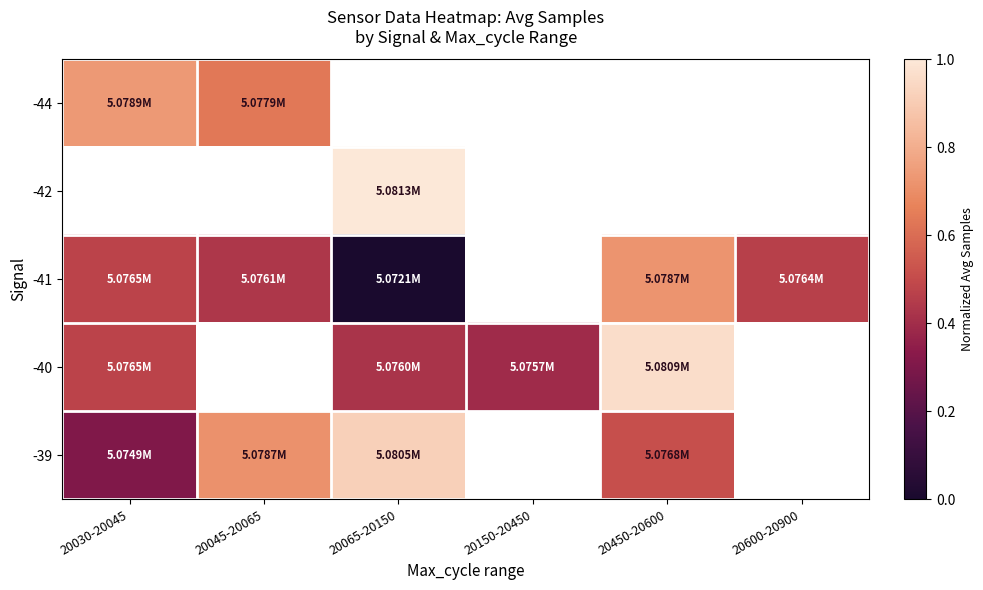

Which label corresponds to the largest value in the chart?

20065-20150